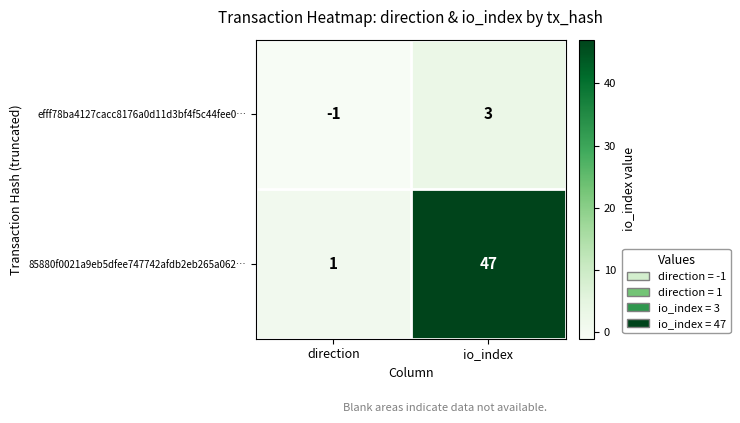

Reading left to right, what are all the values shown in this chart?

efff78ba4127cacc8176a0d11d3bf4f5c44fee0…: direction=-1	io_index=3
85880f0021a9eb5dfee747742afdb2eb265a062…: direction=1	io_index=47